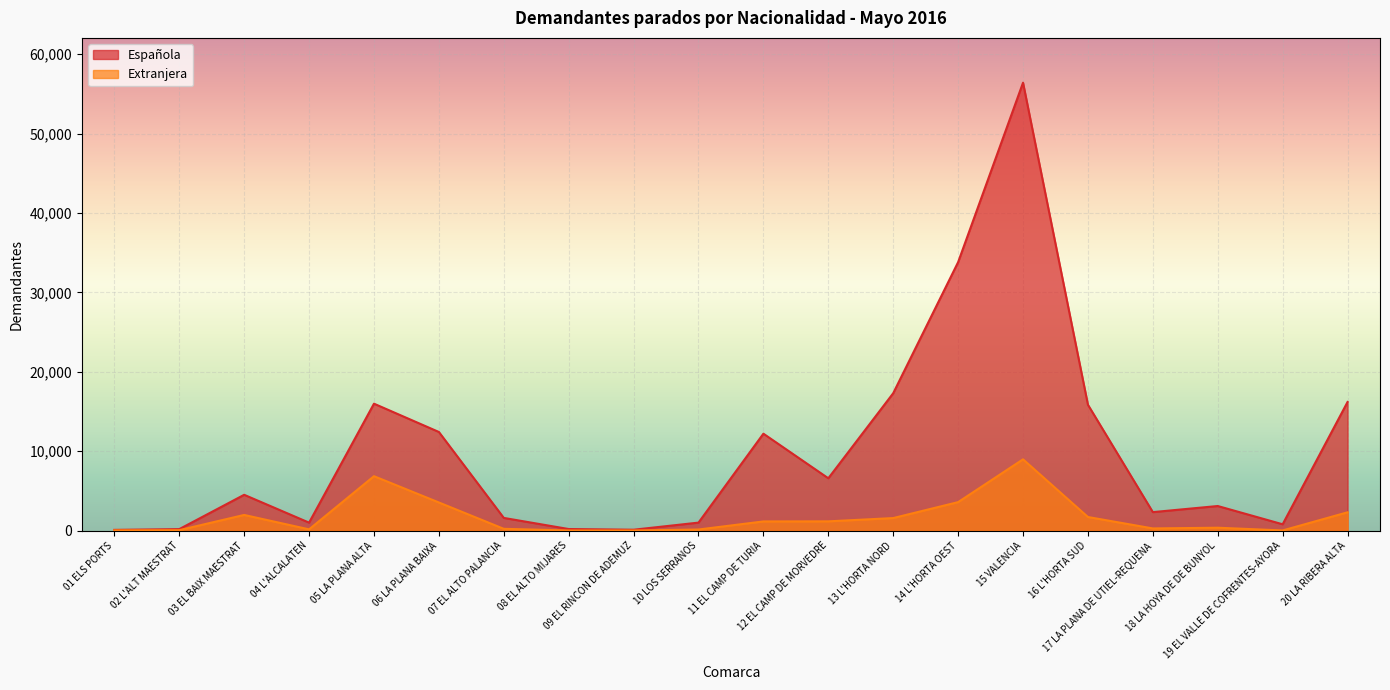

What is the greatest value displayed?

56417